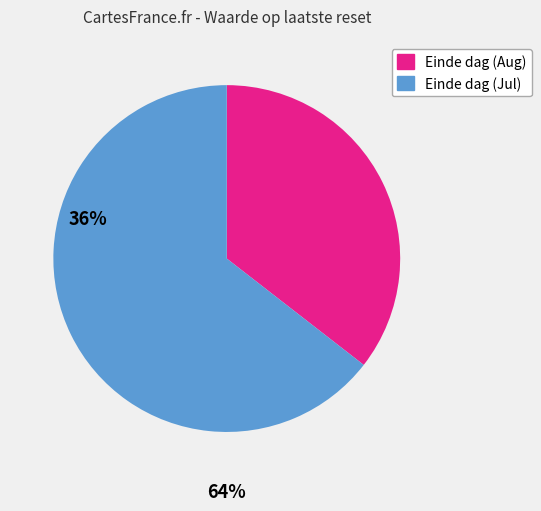

Approximately how many times larger is the value at Einde dag (Jul) compared to Einde dag (Aug)?

1.8